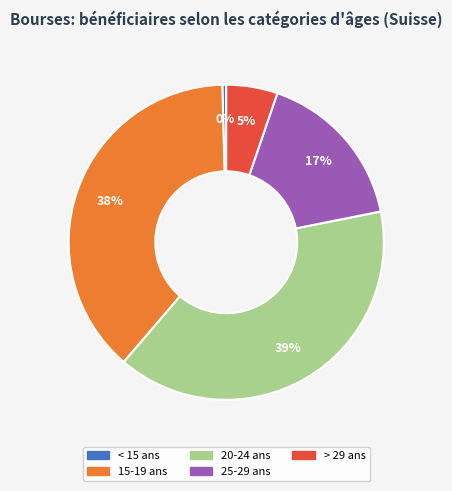

Between > 29 ans and 20-24 ans, which is larger?

20-24 ans